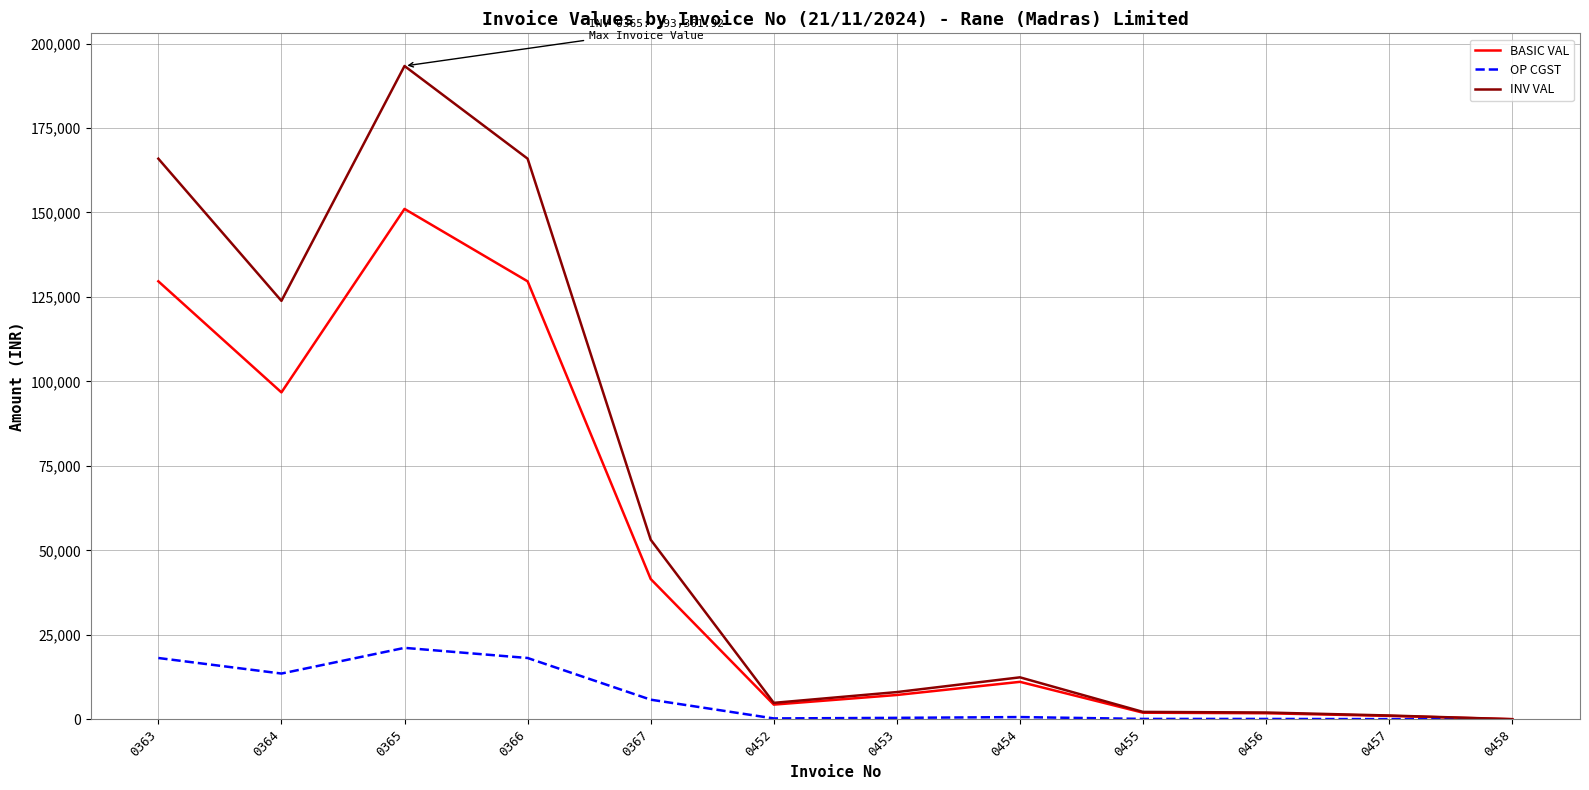

The BASIC VAL series shows 35734.4 at 0364. True or false?

False